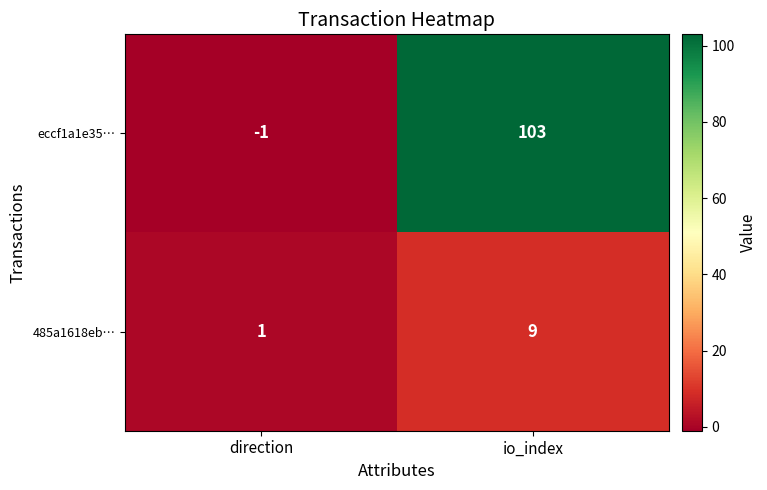

Count the number of data series in this chart.

2